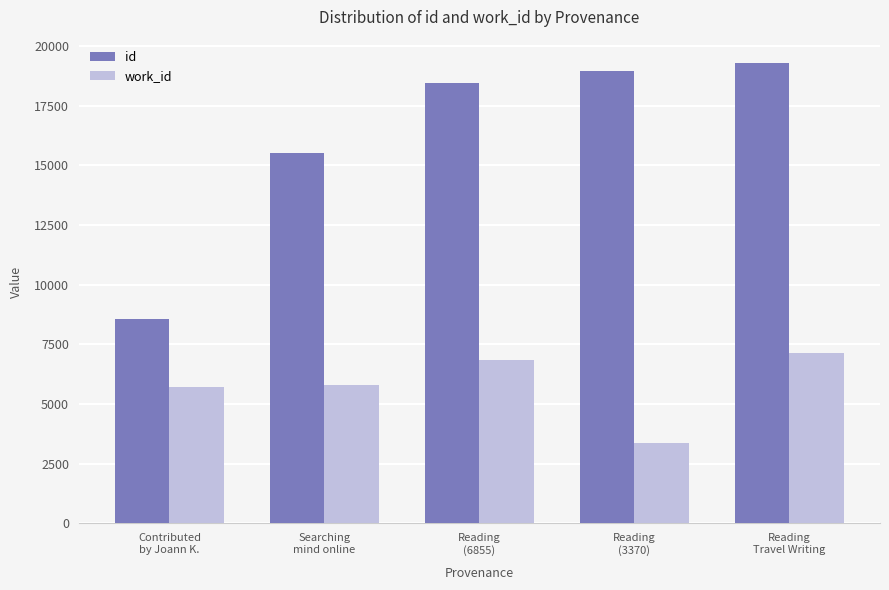

Does the chart contain stacked bars?

No